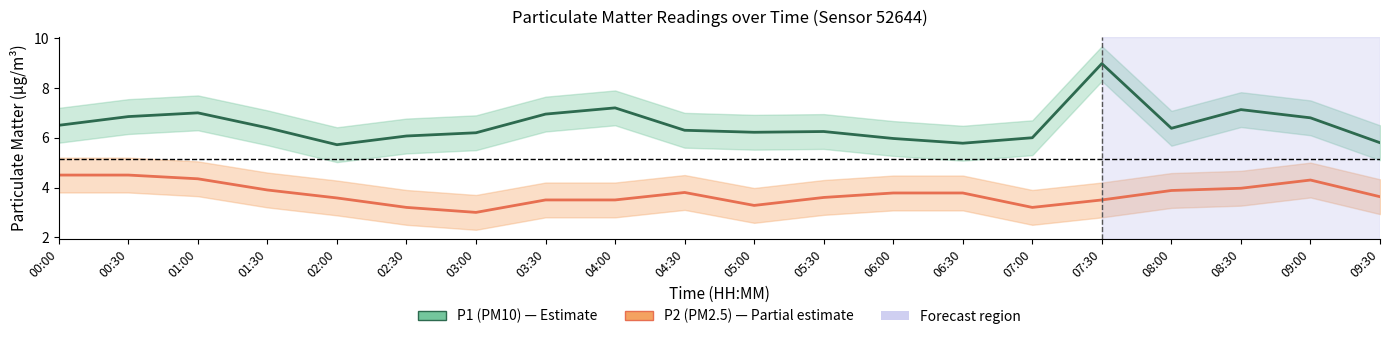

Does the chart display data point markers on the line(s)?

No